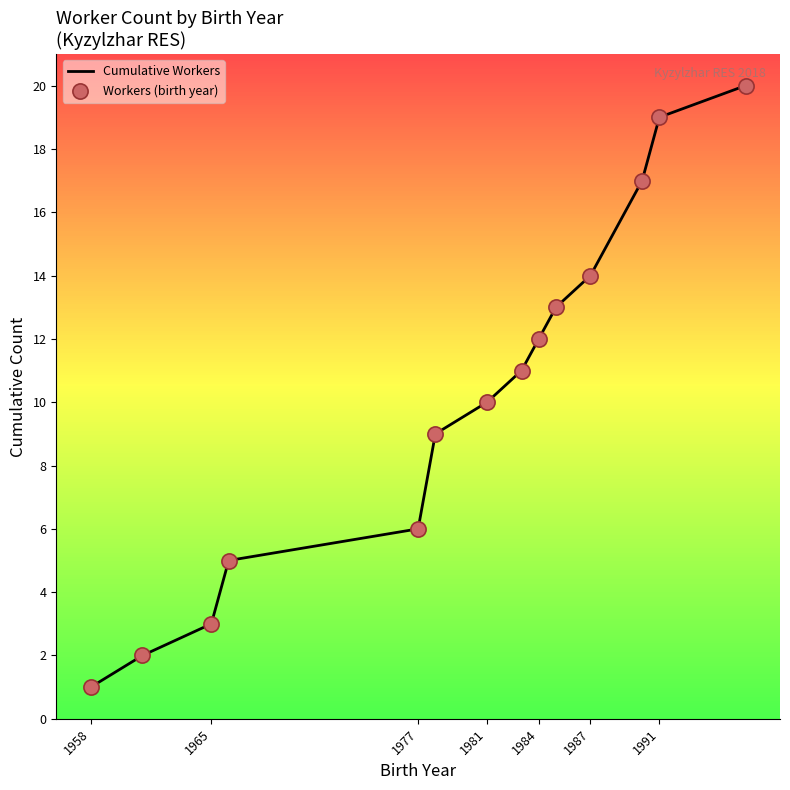

What is the maximum value for Cumulative Workers?

20.0